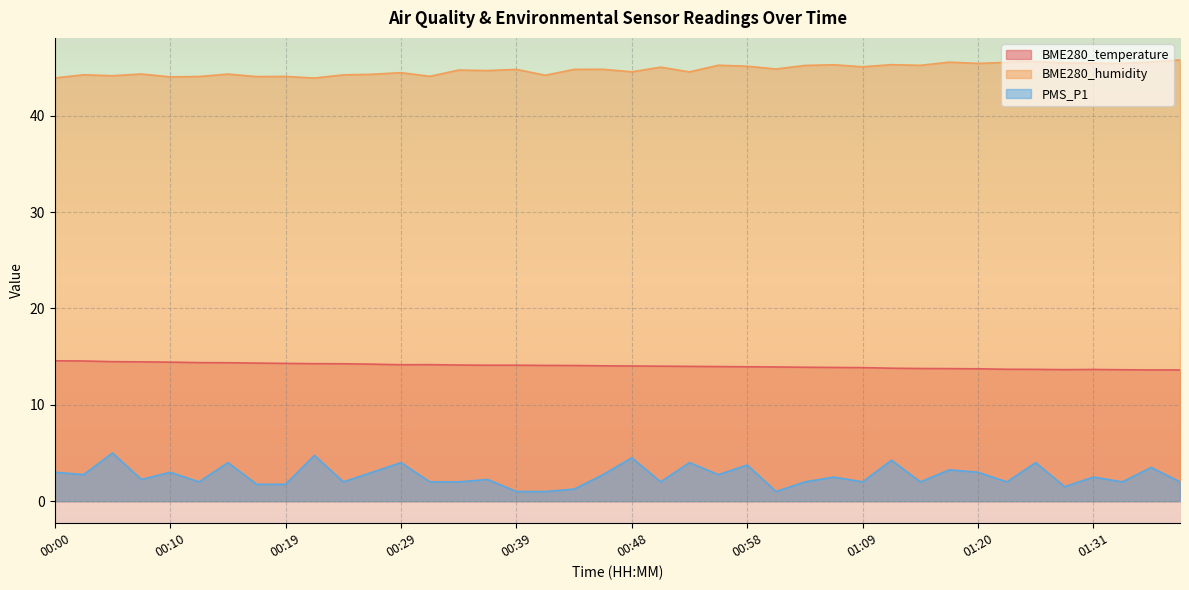

What is the value of the BME280_humidity point at the 38th from the left?

45.4